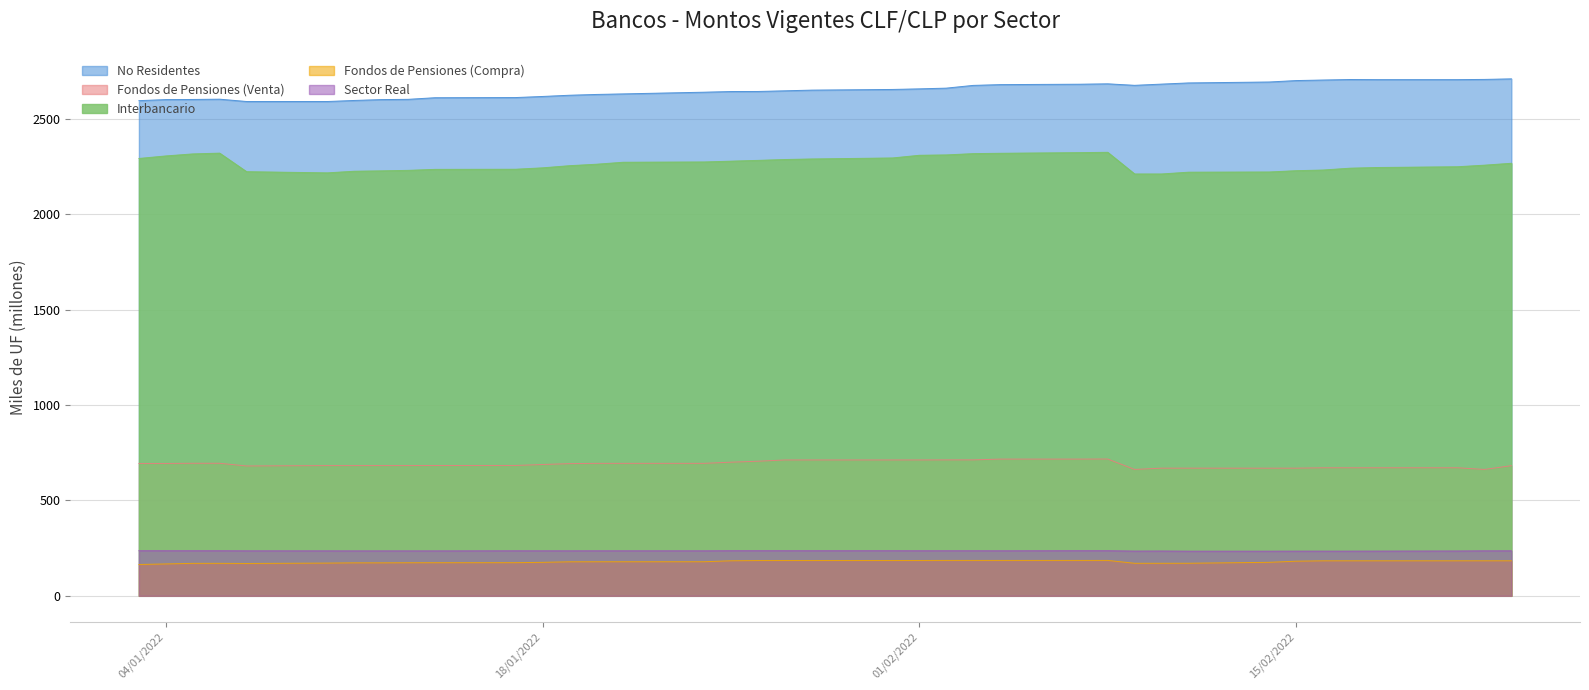

What is the spread (max minus min) of values at 15/02/2022?

2518.5